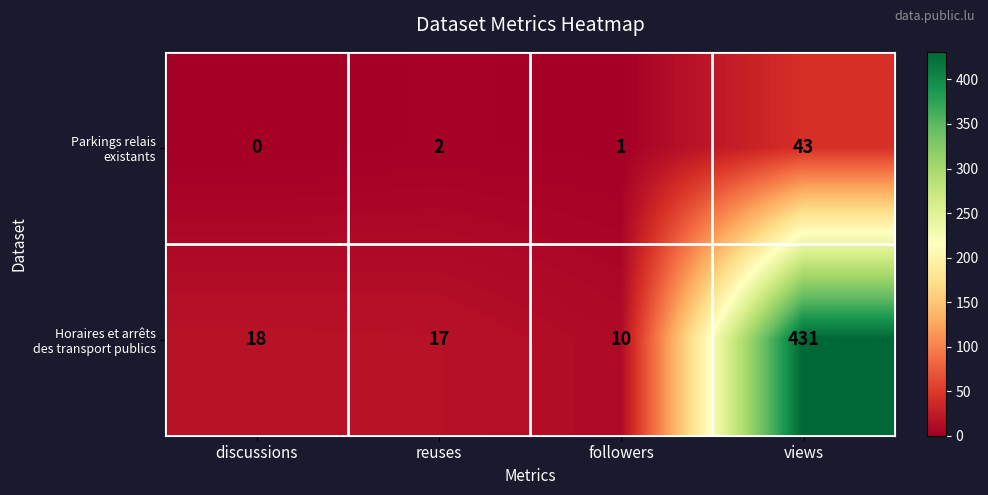

What is the total value across all series at followers?

11